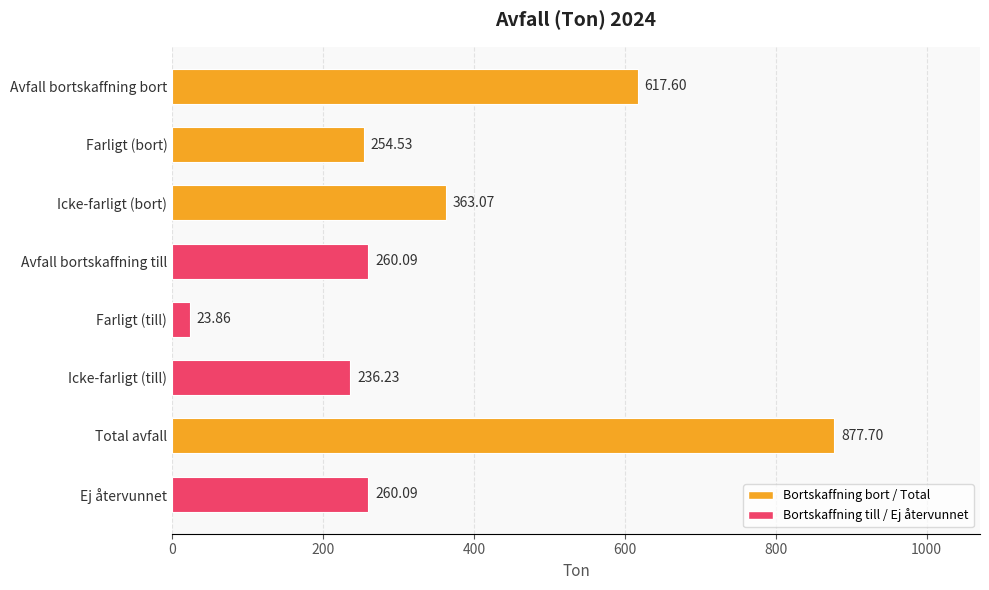

What is the smallest value displayed?

23.9